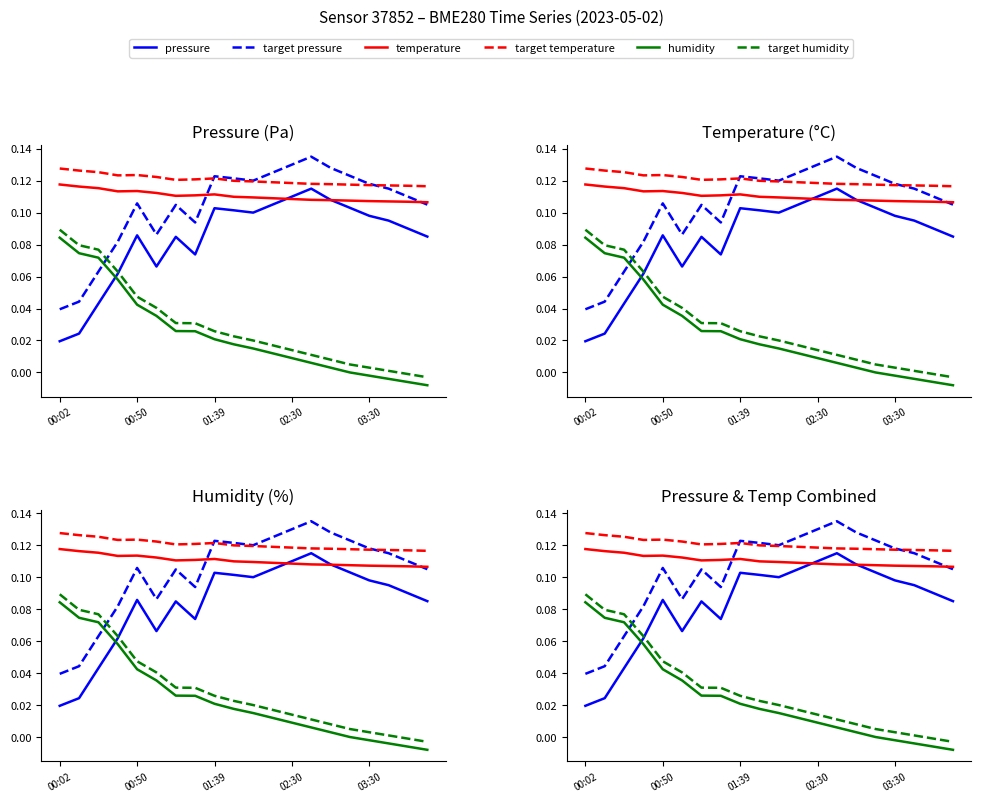

Reading right to left, list all the values displayed in this chart.

pressure: 0.1	0.1	0.1	0.1	0.1	0.1	0.1	0.1	0.1	0.1	0.1	0.1	0.1	0.1	0.1	0.1	0.1	0.0	0.0	0.0
target pressure: 0.1	0.1	0.1	0.1	0.1	0.1	0.1	0.1	0.1	0.1	0.1	0.1	0.1	0.1	0.1	0.1	0.1	0.1	0.0	0.0
temperature: 0.1	0.1	0.1	0.1	0.1	0.1	0.1	0.1	0.1	0.1	0.1	0.1	0.1	0.1	0.1	0.1	0.1	0.1	0.1	0.1
target temperature: 0.1	0.1	0.1	0.1	0.1	0.1	0.1	0.1	0.1	0.1	0.1	0.1	0.1	0.1	0.1	0.1	0.1	0.1	0.1	0.1
humidity: -0.0	-0.0	-0.0	-0.0	0.0	0.0	0.0	0.0	0.0	0.0	0.0	0.0	0.0	0.0	0.0	0.0	0.1	0.1	0.1	0.1
target humidity: -0.0	-0.0	0.0	0.0	0.0	0.0	0.0	0.0	0.0	0.0	0.0	0.0	0.0	0.0	0.0	0.0	0.1	0.1	0.1	0.1